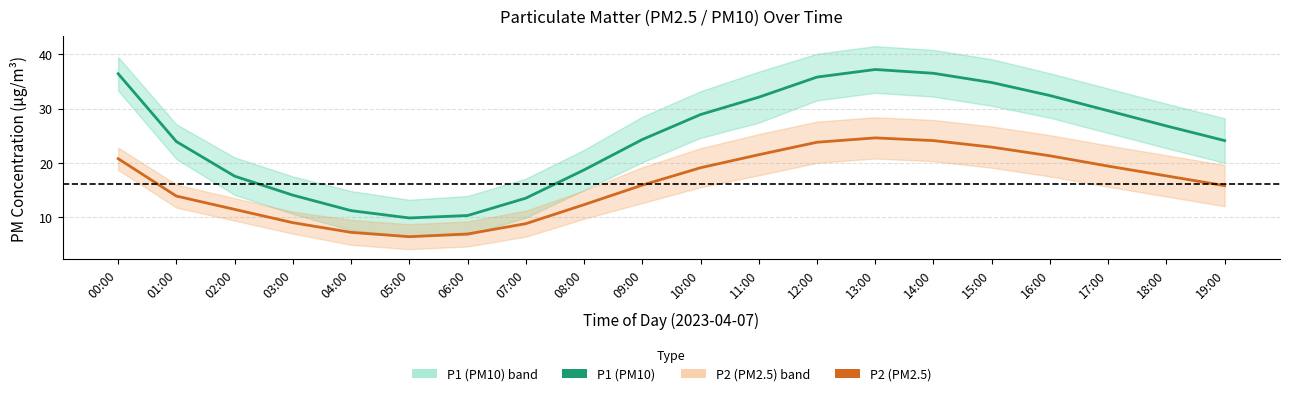

Which series has the largest total across all categories?

P1 (PM10)